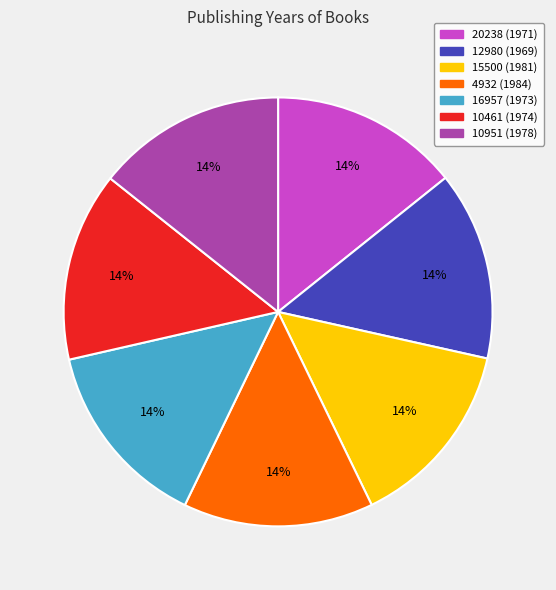

To the nearest percent, what percentage of the pie is 20238 (1971)?

14%